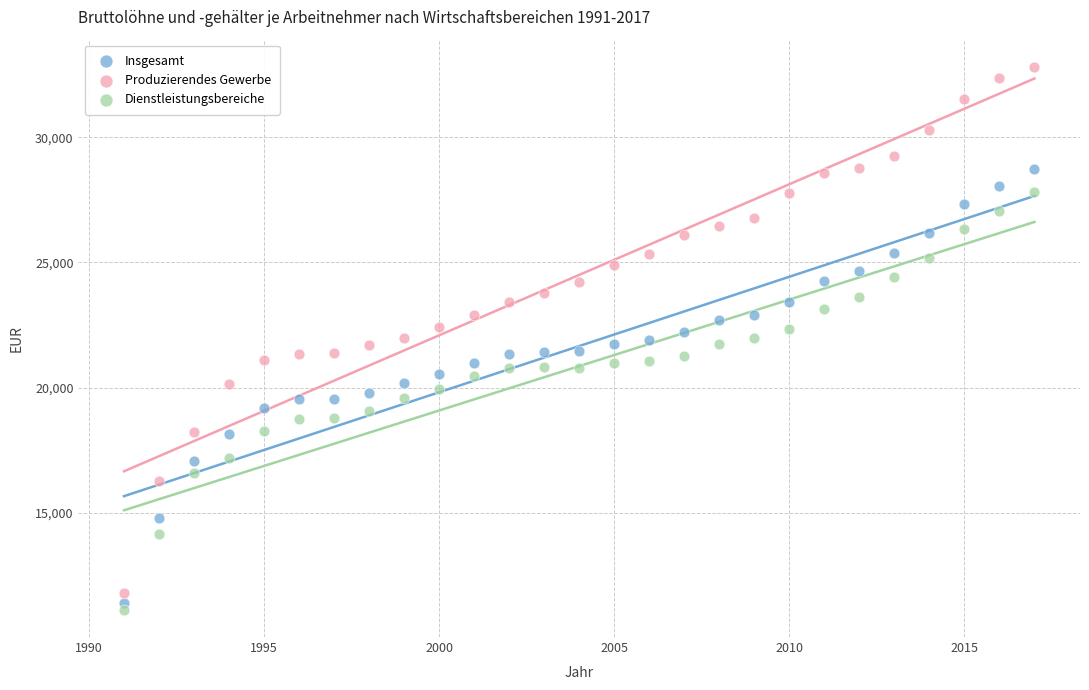

What are all the series names shown in the legend?

Insgesamt, Produzierendes Gewerbe, Dienstleistungsbereiche